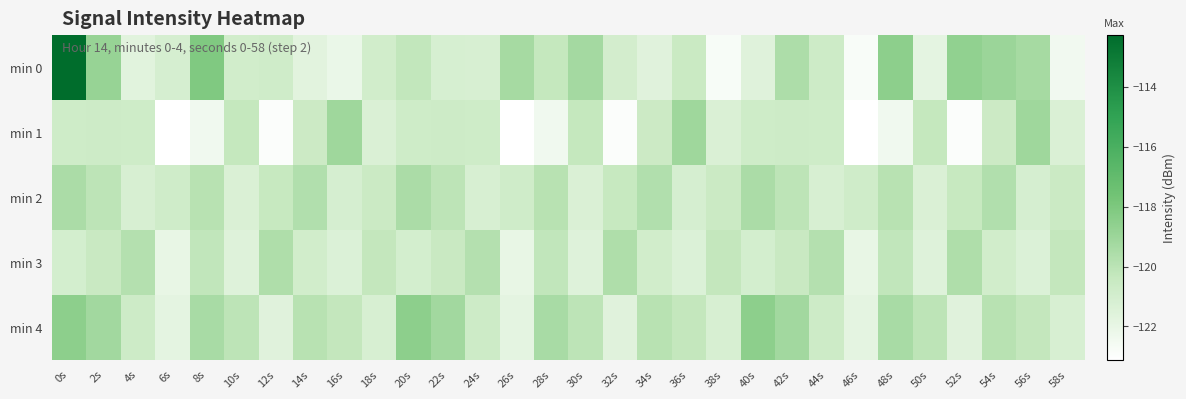

Reading left to right, what are all the values shown in this chart?

min 0: 0s=-112.3	2s=-118.9	4s=-121.6	6s=-121.1	8s=-118.1	10s=-120.9	12s=-120.8	14s=-121.7	16s=-122.1	18s=-120.9	20s=-120.3	22s=-121.1	24s=-121.2	26s=-119.3	28s=-120.3	30s=-119.3	32s=-121.0	34s=-121.6	36s=-120.5	38s=-122.7	40s=-121.6	42s=-119.6	44s=-120.7	46s=-122.8	48s=-118.5	50s=-121.8	52s=-118.6	54s=-119.0	56s=-119.3	58s=-122.5
min 1: 0s=-120.8	2s=-120.7	4s=-120.8	6s=-123.1	8s=-122.4	10s=-120.3	12s=-122.9	14s=-120.6	16s=-119.1	18s=-121.3	20s=-120.8	22s=-120.7	24s=-120.8	26s=-123.1	28s=-122.4	30s=-120.3	32s=-122.9	34s=-120.6	36s=-119.1	38s=-121.3	40s=-120.8	42s=-120.7	44s=-120.8	46s=-123.1	48s=-122.4	50s=-120.3	52s=-122.9	54s=-120.6	56s=-119.1	58s=-121.3
min 2: 0s=-119.5	2s=-120.1	4s=-121.2	6s=-120.8	8s=-119.9	10s=-121.3	12s=-120.4	14s=-119.7	16s=-121.1	18s=-120.6	20s=-119.5	22s=-120.1	24s=-121.2	26s=-120.8	28s=-119.9	30s=-121.3	32s=-120.4	34s=-119.7	36s=-121.1	38s=-120.6	40s=-119.5	42s=-120.1	44s=-121.2	46s=-120.8	48s=-119.9	50s=-121.3	52s=-120.4	54s=-119.7	56s=-121.1	58s=-120.6
min 3: 0s=-121.0	2s=-120.5	4s=-119.8	6s=-122.0	8s=-120.2	10s=-121.5	12s=-119.6	14s=-120.9	16s=-121.4	18s=-120.3	20s=-121.0	22s=-120.5	24s=-119.8	26s=-122.0	28s=-120.2	30s=-121.5	32s=-119.6	34s=-120.9	36s=-121.4	38s=-120.3	40s=-121.0	42s=-120.5	44s=-119.8	46s=-122.0	48s=-120.2	50s=-121.5	52s=-119.6	54s=-120.9	56s=-121.4	58s=-120.3
min 4: 0s=-118.5	2s=-119.2	4s=-120.7	6s=-121.8	8s=-119.4	10s=-120.1	12s=-121.6	14s=-119.9	16s=-120.3	18s=-121.2	20s=-118.5	22s=-119.2	24s=-120.7	26s=-121.8	28s=-119.4	30s=-120.1	32s=-121.6	34s=-119.9	36s=-120.3	38s=-121.2	40s=-118.5	42s=-119.2	44s=-120.7	46s=-121.8	48s=-119.4	50s=-120.1	52s=-121.6	54s=-119.9	56s=-120.3	58s=-121.2